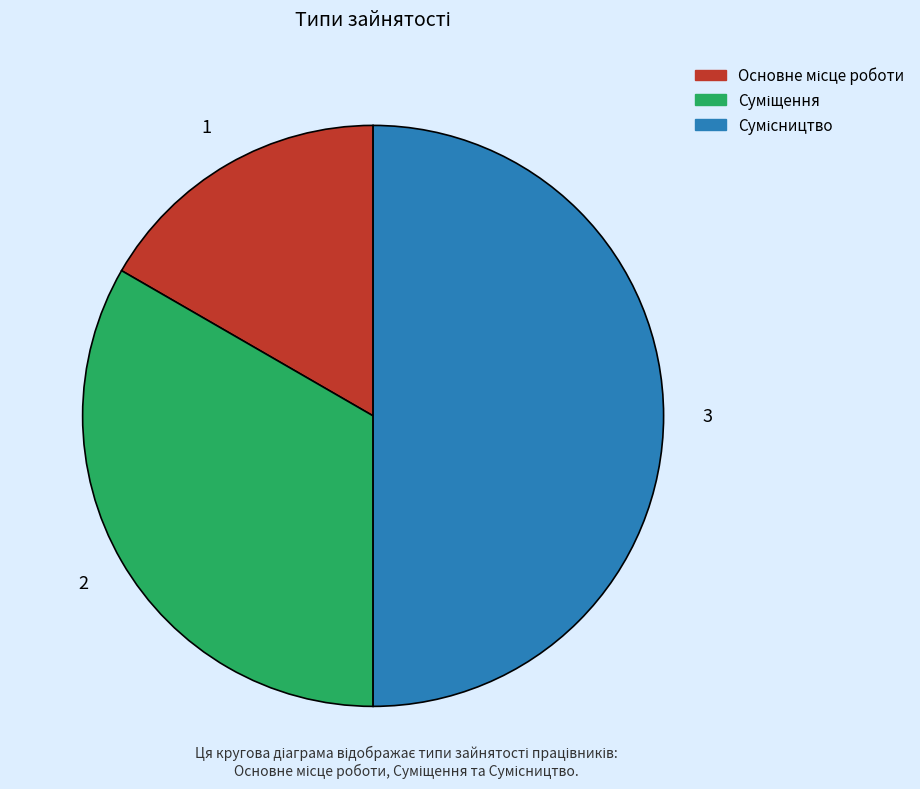

True or false: Сумісництво accounts for 41% of the total.

False